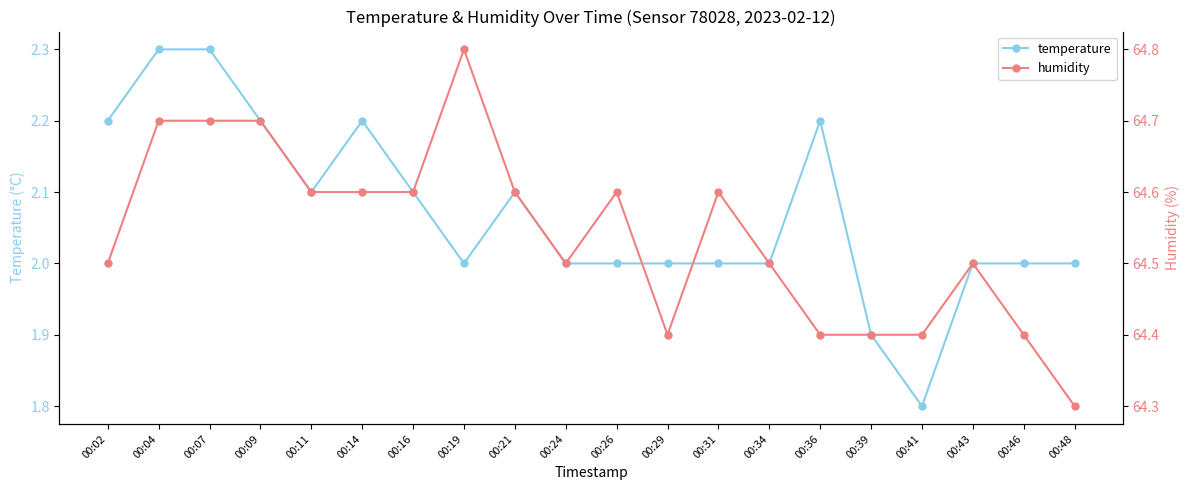

Where is humidity nearest to the value 64?

00:48